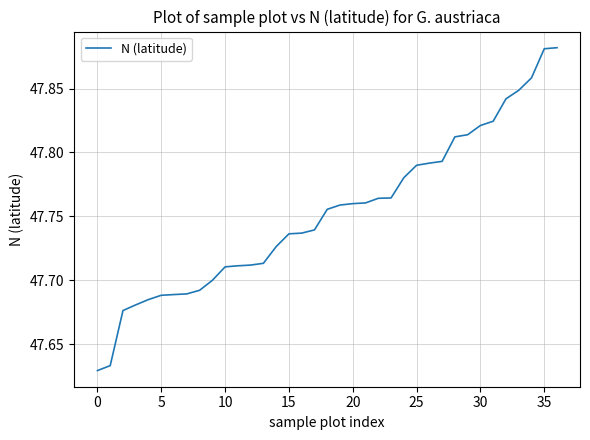

What is the difference between the maximum and minimum values?

0.3